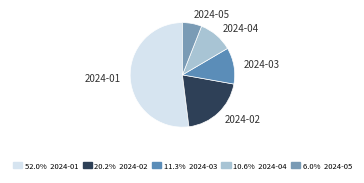

Do 2024-04 and 2024-02 together represent more than half of the pie?

No